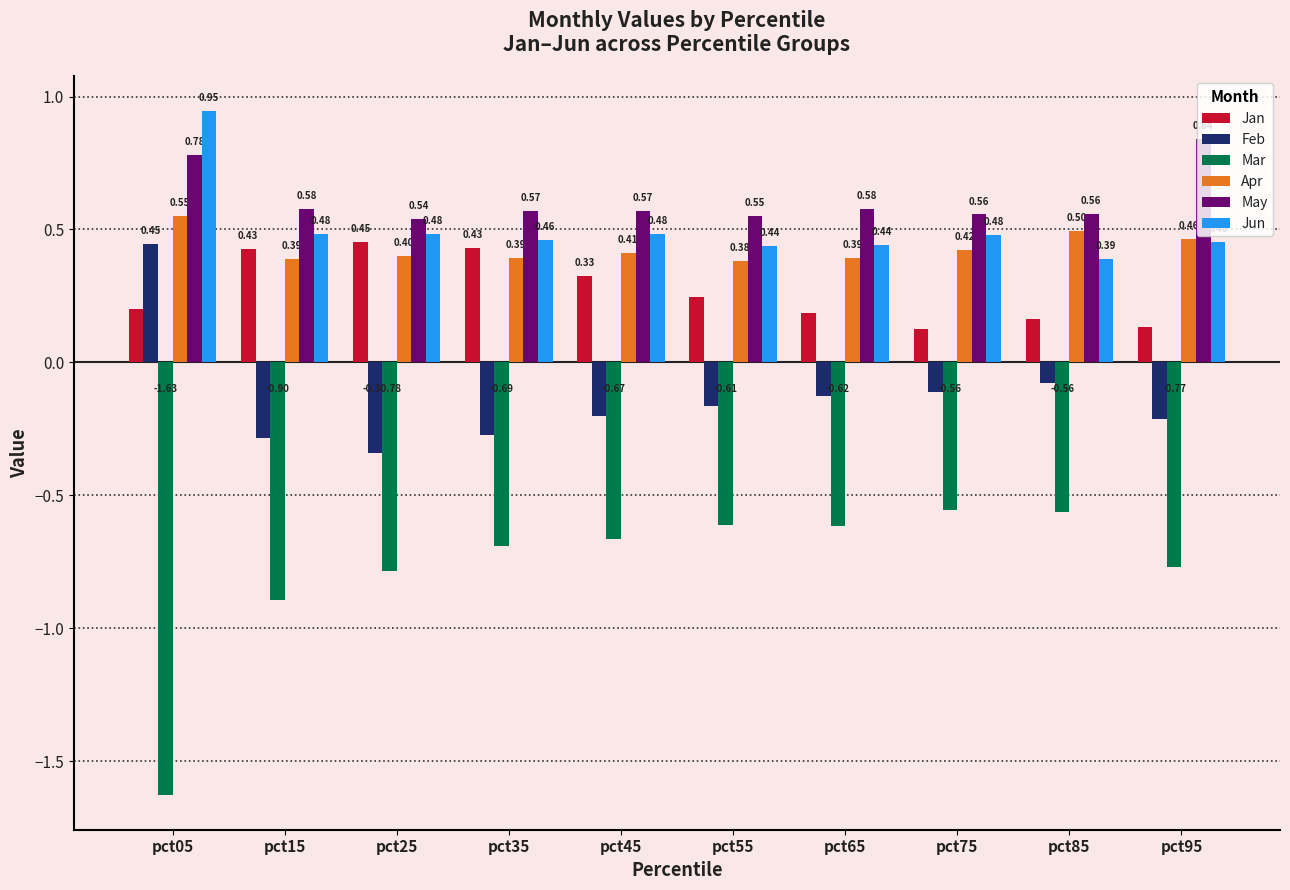

What is the highest value of the Jan series?

0.5